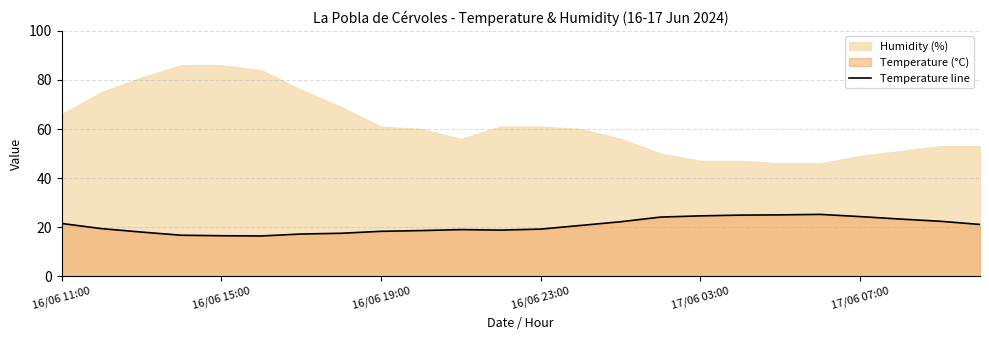

What position from the left is 19?

20